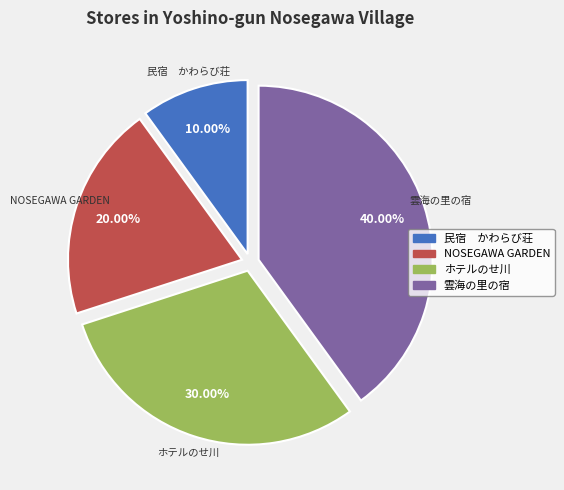

Does any single category account for the majority?

No